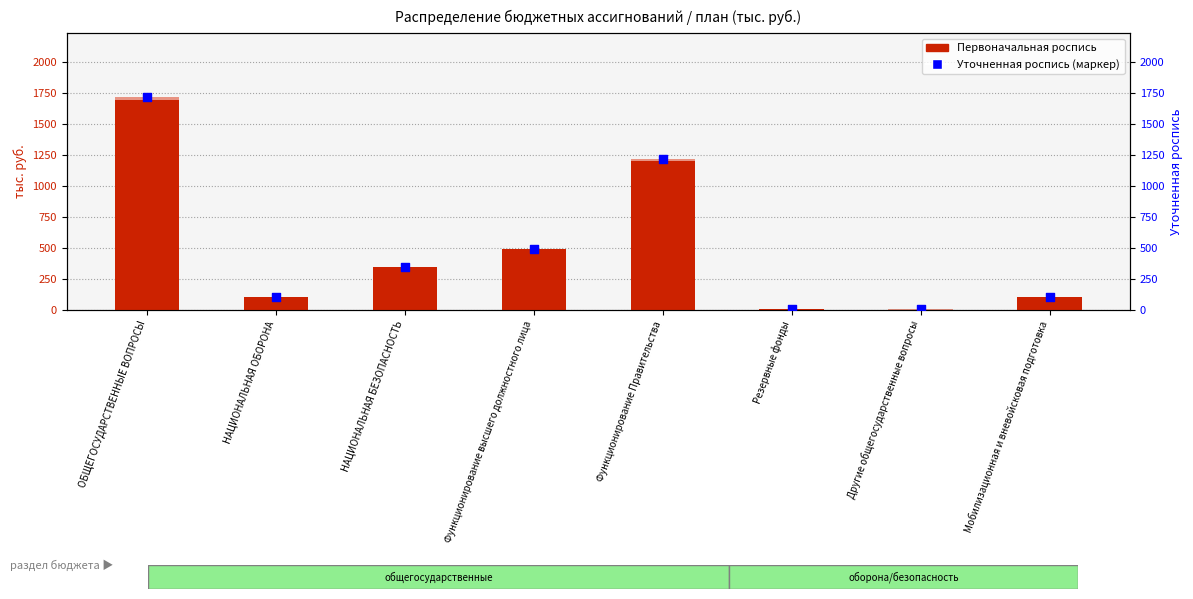

Which series has the largest Y range (max minus min)?

Уточненная роспись